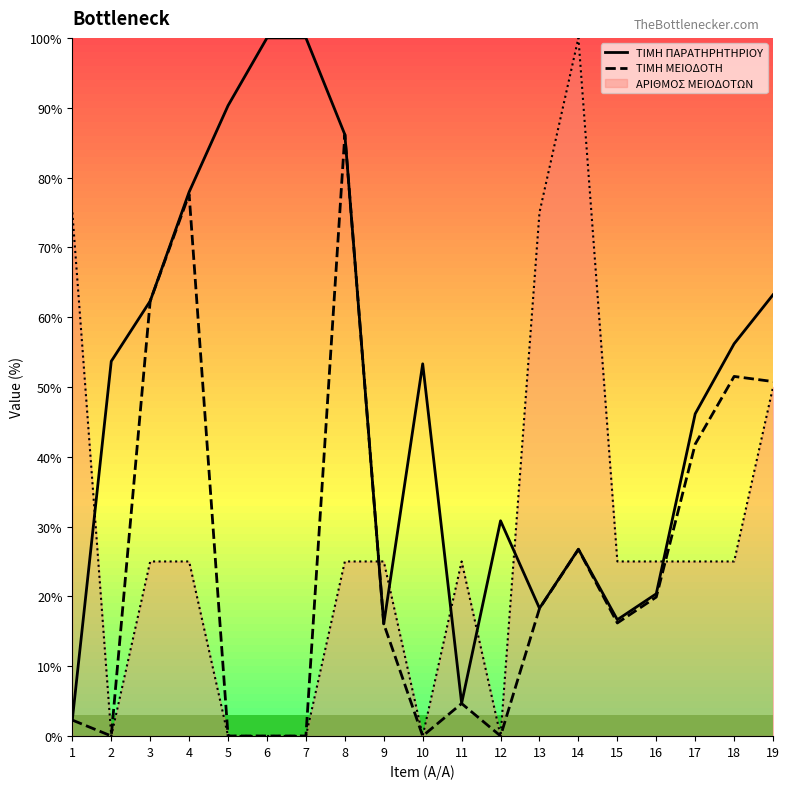

What are all the series names shown in the legend?

ΤΙΜΗ ΠΑΡΑΤΗΡΗΤΗΡΙΟΥ, ΤΙΜΗ ΜΕΙΟΔΟΤΗ, ΑΡΙΘΜΟΣ ΜΕΙΟΔΟΤΩΝ